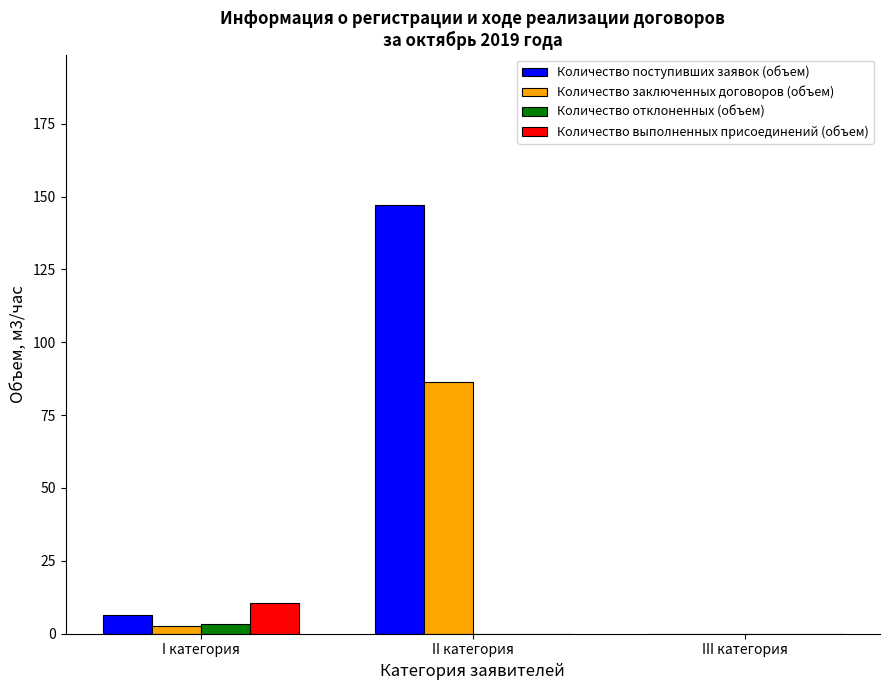

Which series has the largest total across all categories?

Количество поступивших заявок (объем)